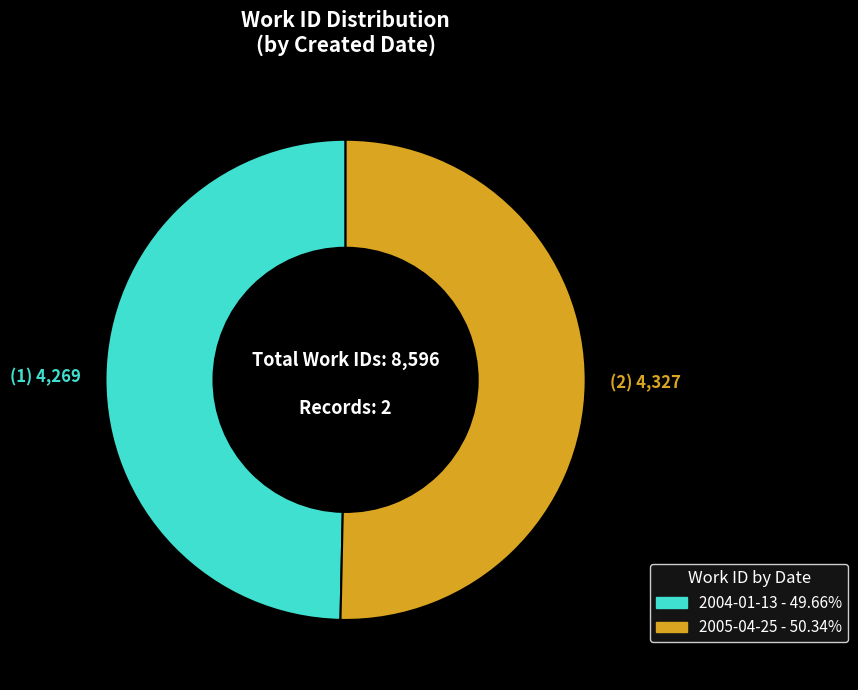

Is it true that 2005-04-25 is 38% of the pie?

False